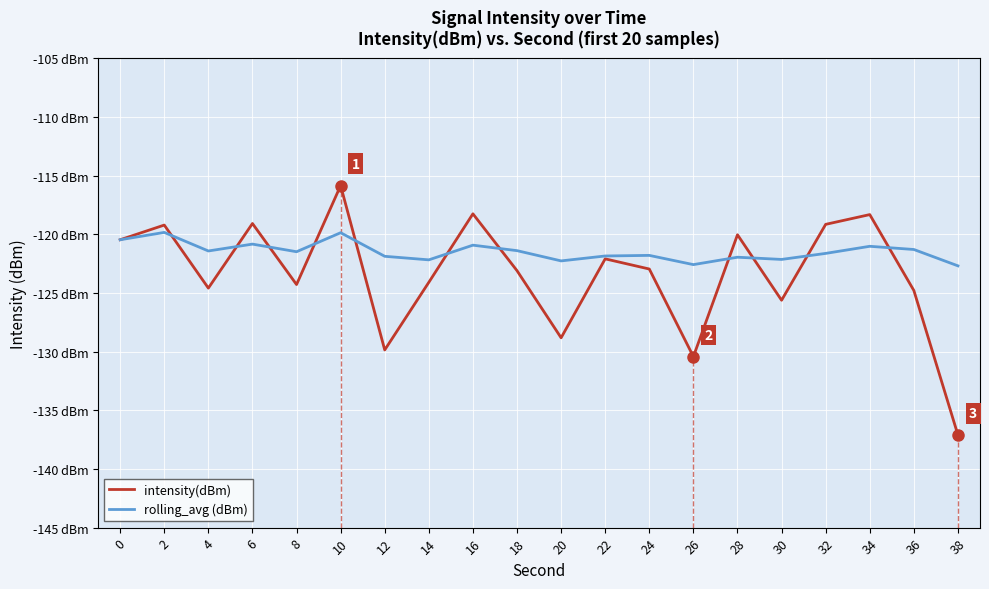

At which label is intensity(dBm) closest to -126?

30